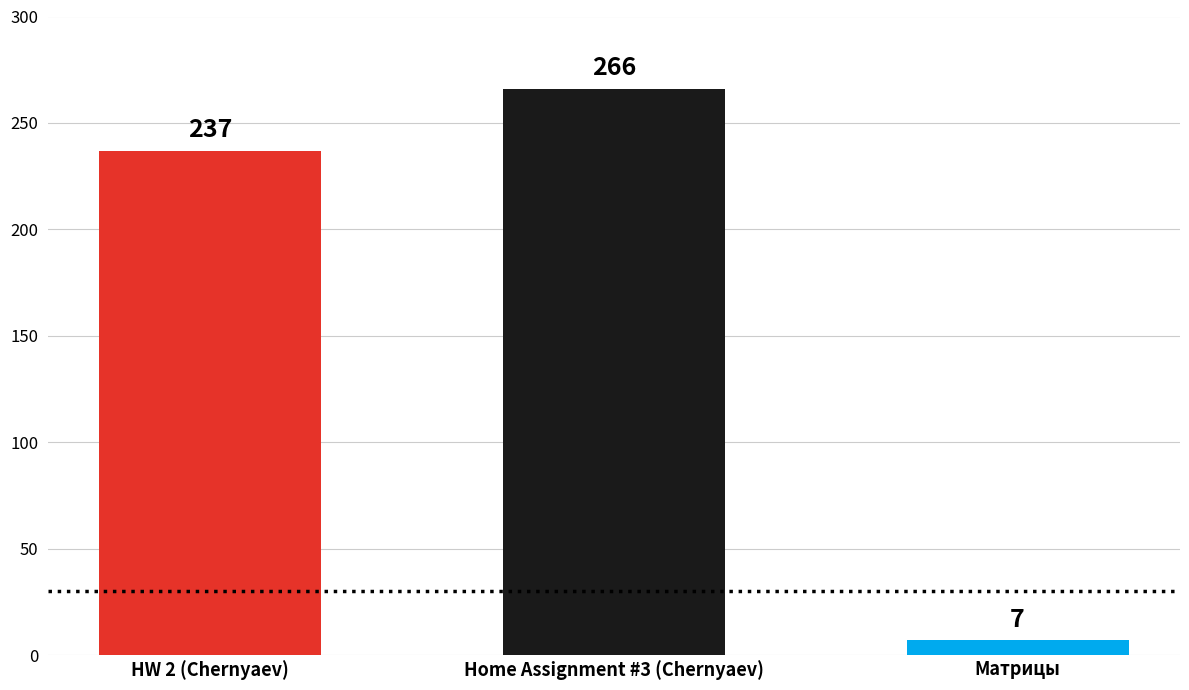

True or false: the data shows 266 at Home Assignment #3 (Chernyaev).

True